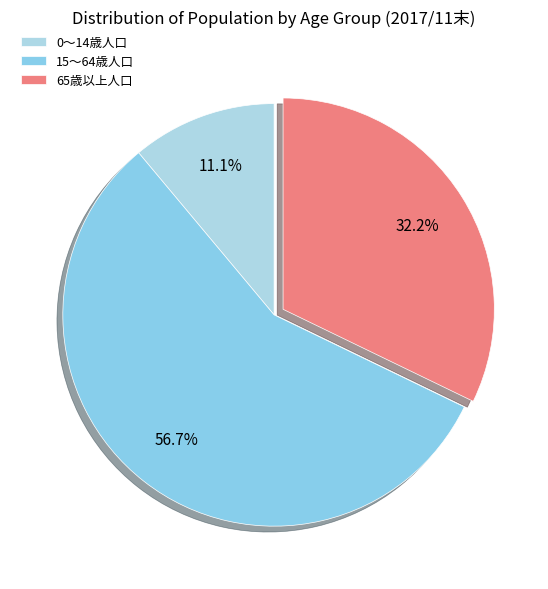

What percentage is the 0～14歳人口 slice, to the nearest percent?

11%